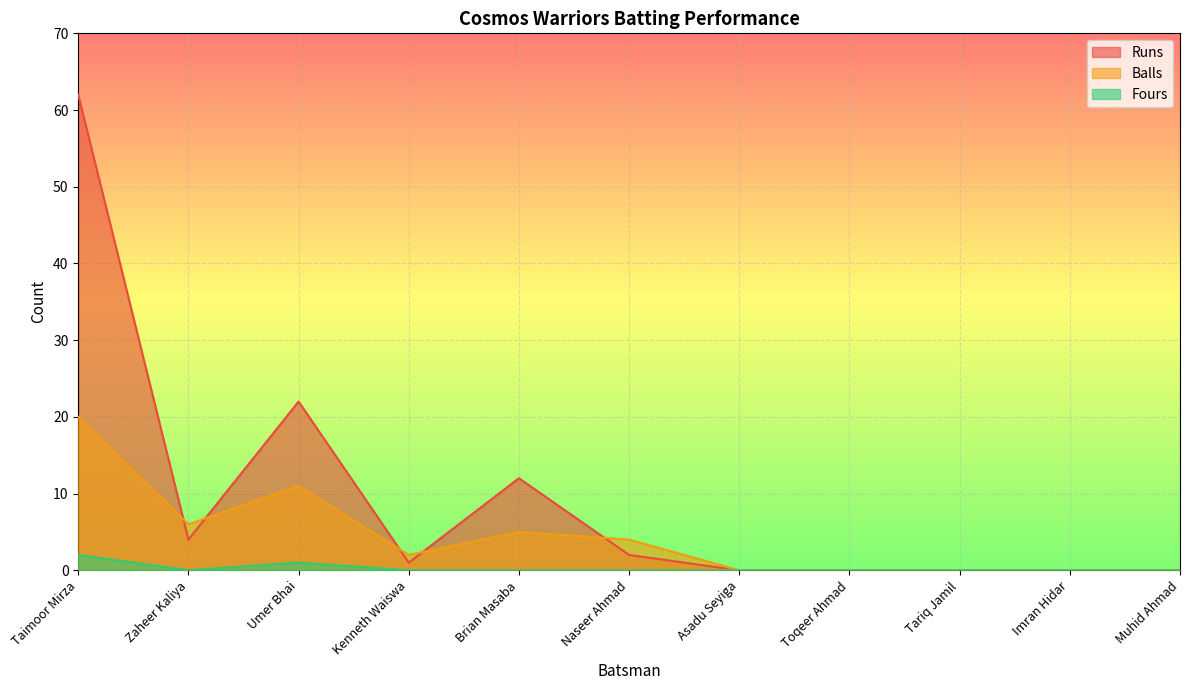

Rank the series by their maximum value, from lowest to highest.

Fours, Balls, Runs